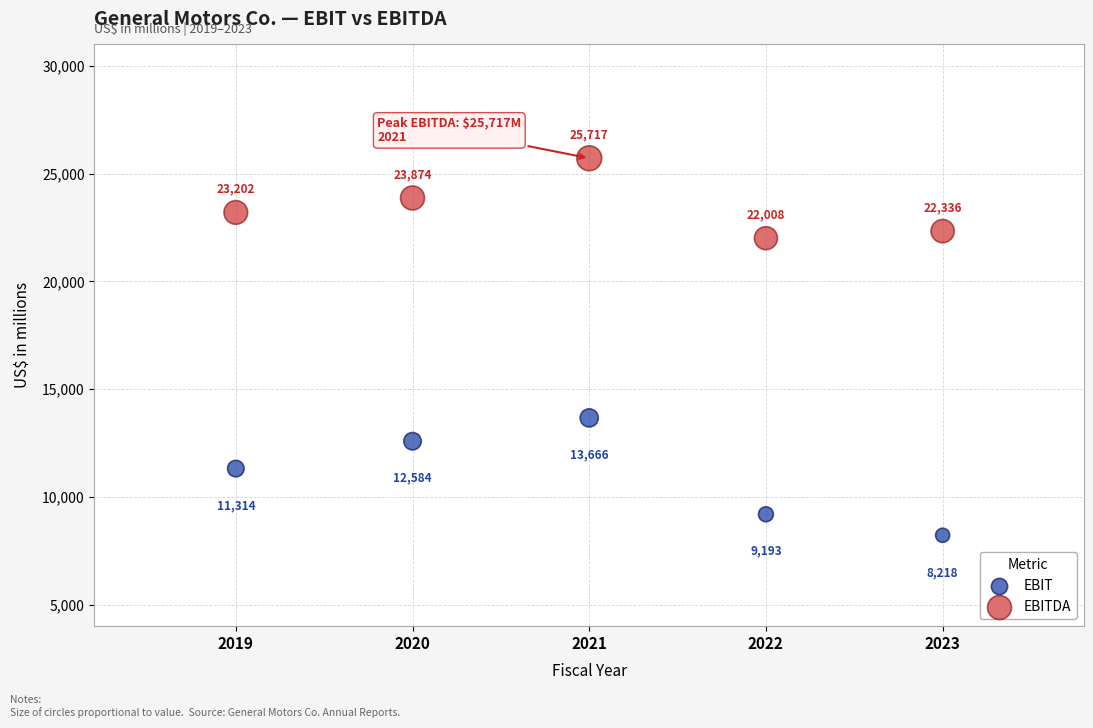

In the EBITDA series, what Y value is closest to 23862?

23874